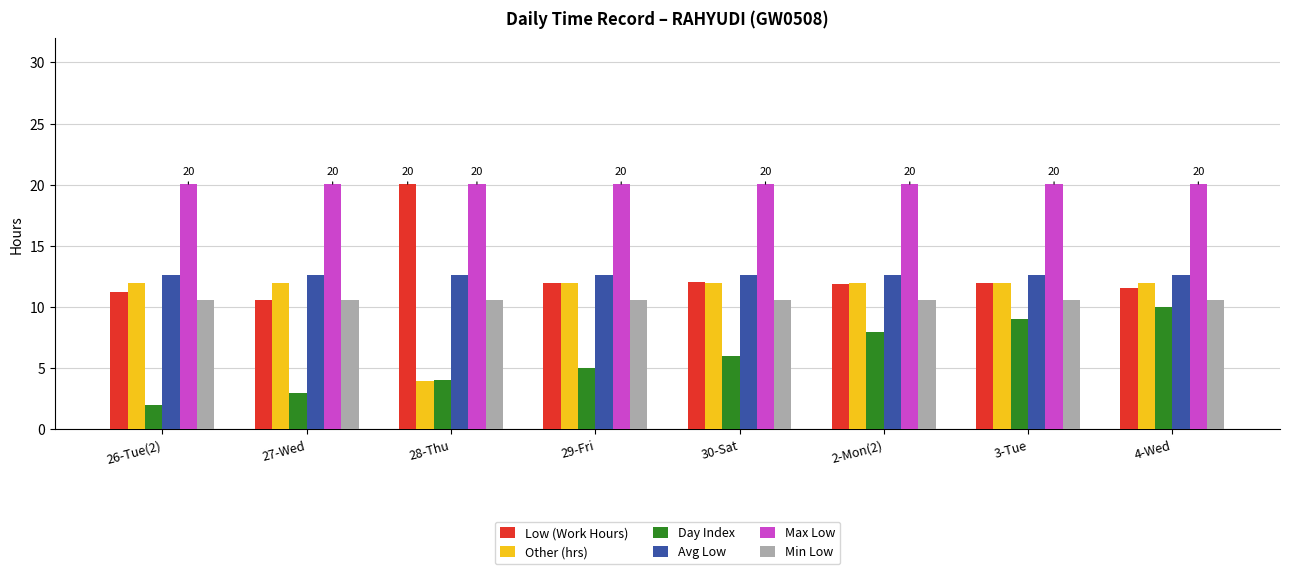

Rank the categories by Day Index value from lowest to highest.

26-Tue(2), 27-Wed, 28-Thu, 29-Fri, 30-Sat, 2-Mon(2), 3-Tue, 4-Wed